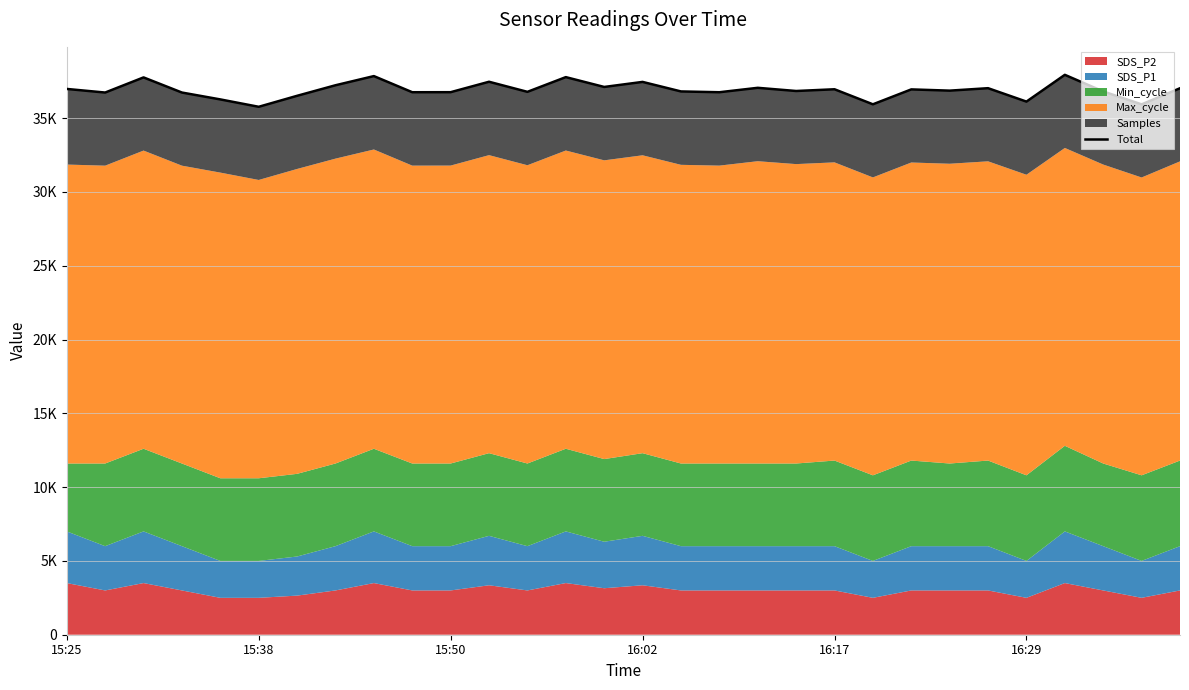

How many data points does each series have?

30